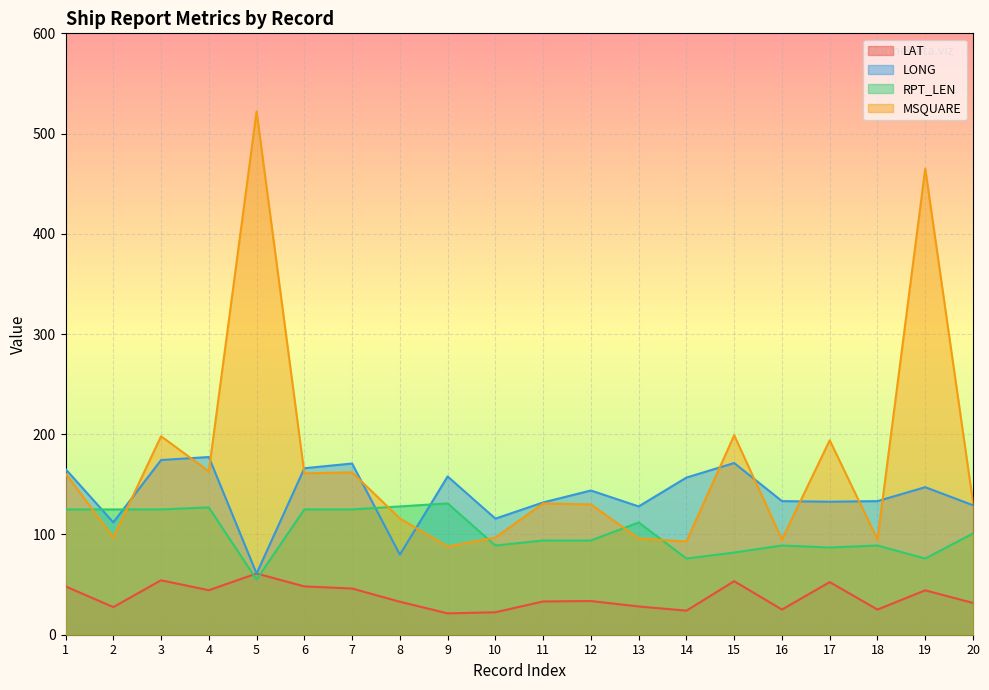

True or false: RPT_LEN has more than 0 interior local peaks.

True